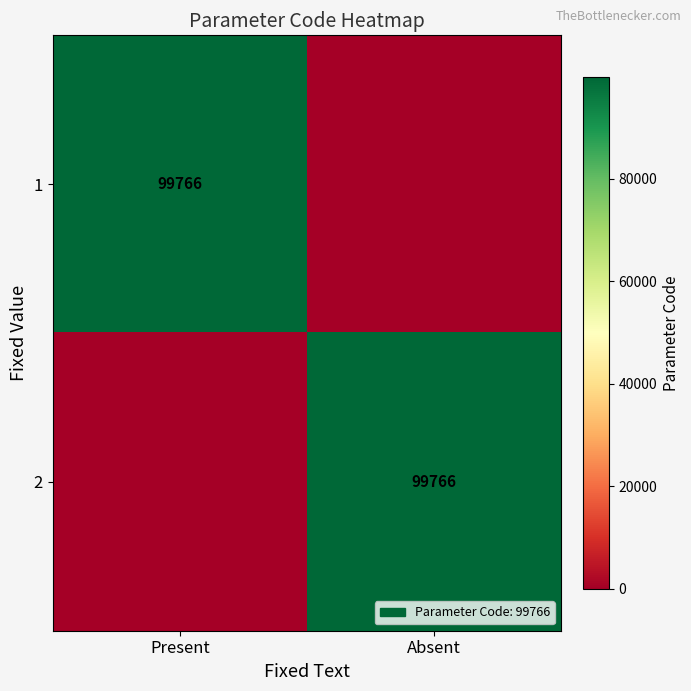

Is it true that 1 equals 155052 at Present?

False